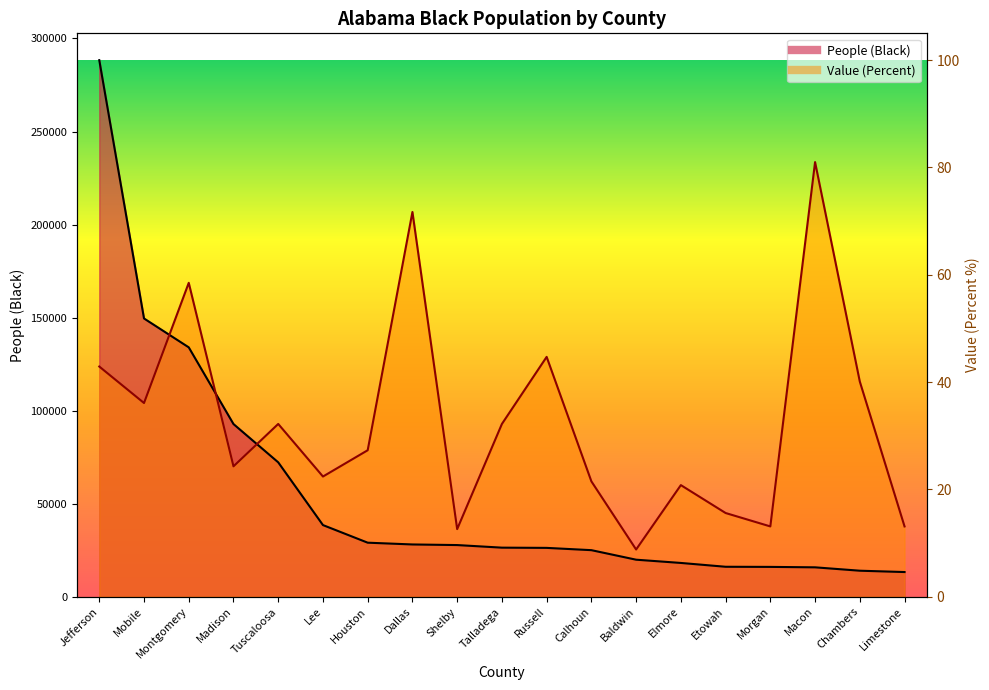

What are all the series names shown in the legend?

People (Black), Value (Percent)